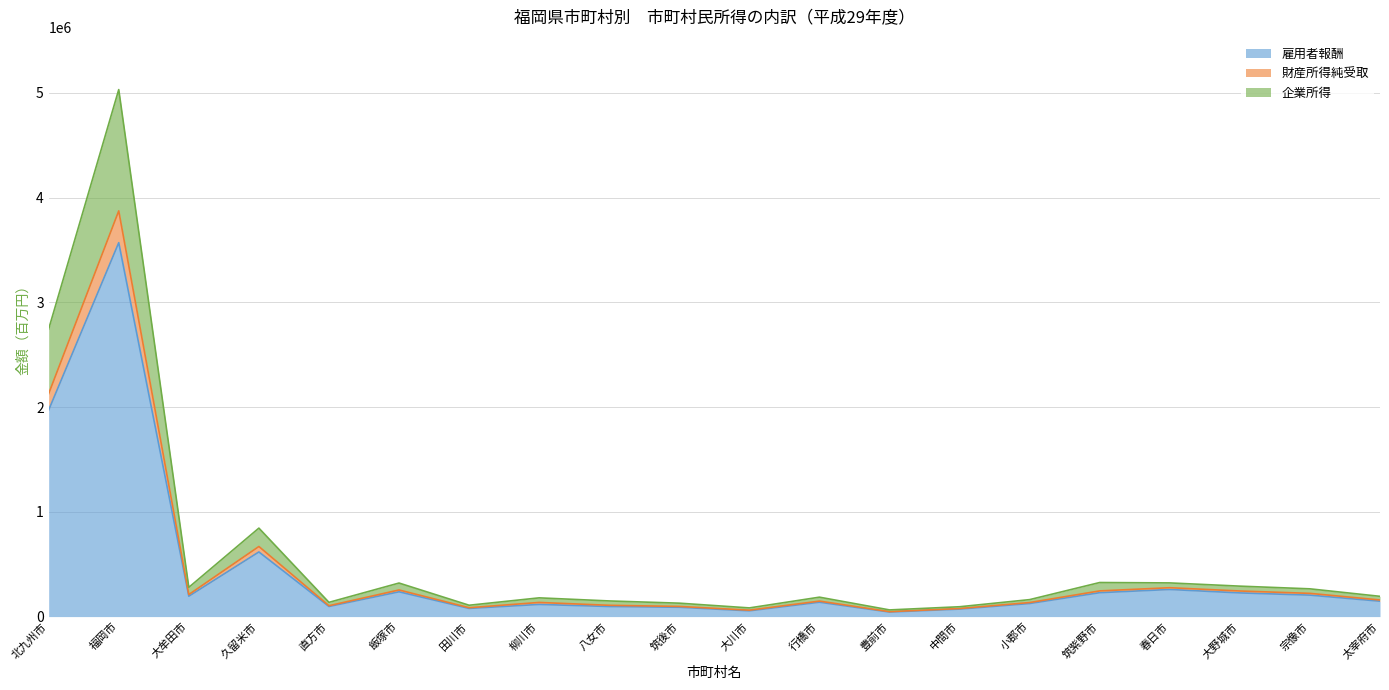

Which has a higher value, 大牟田市 or 行橋市?

大牟田市